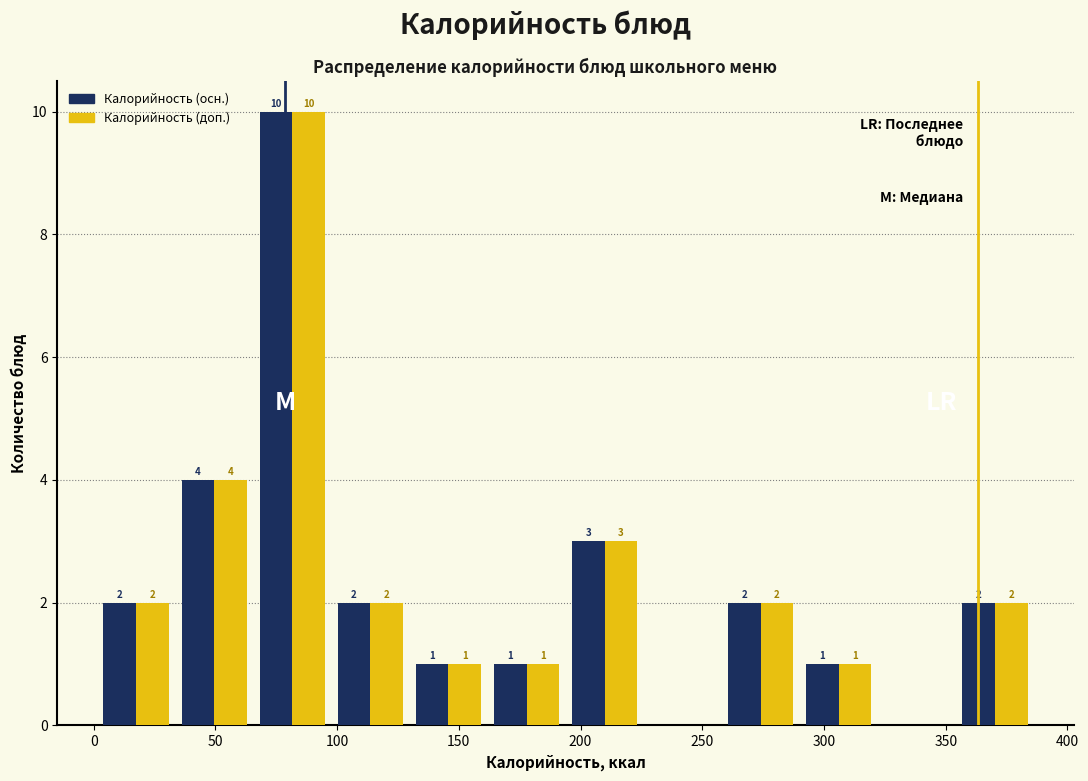

In the Калорийность (доп.) series, which range on the x-axis has the tallest bar?

65 to 100